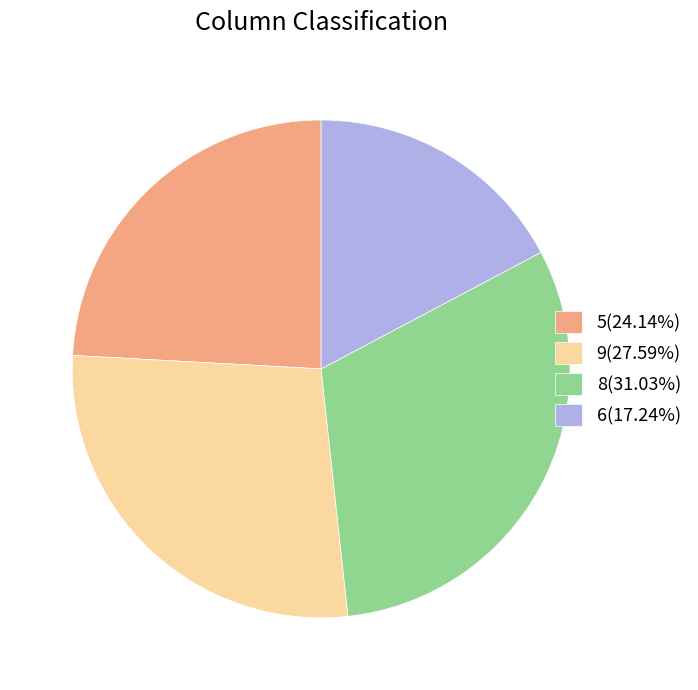

Count the number of slices in the pie.

4